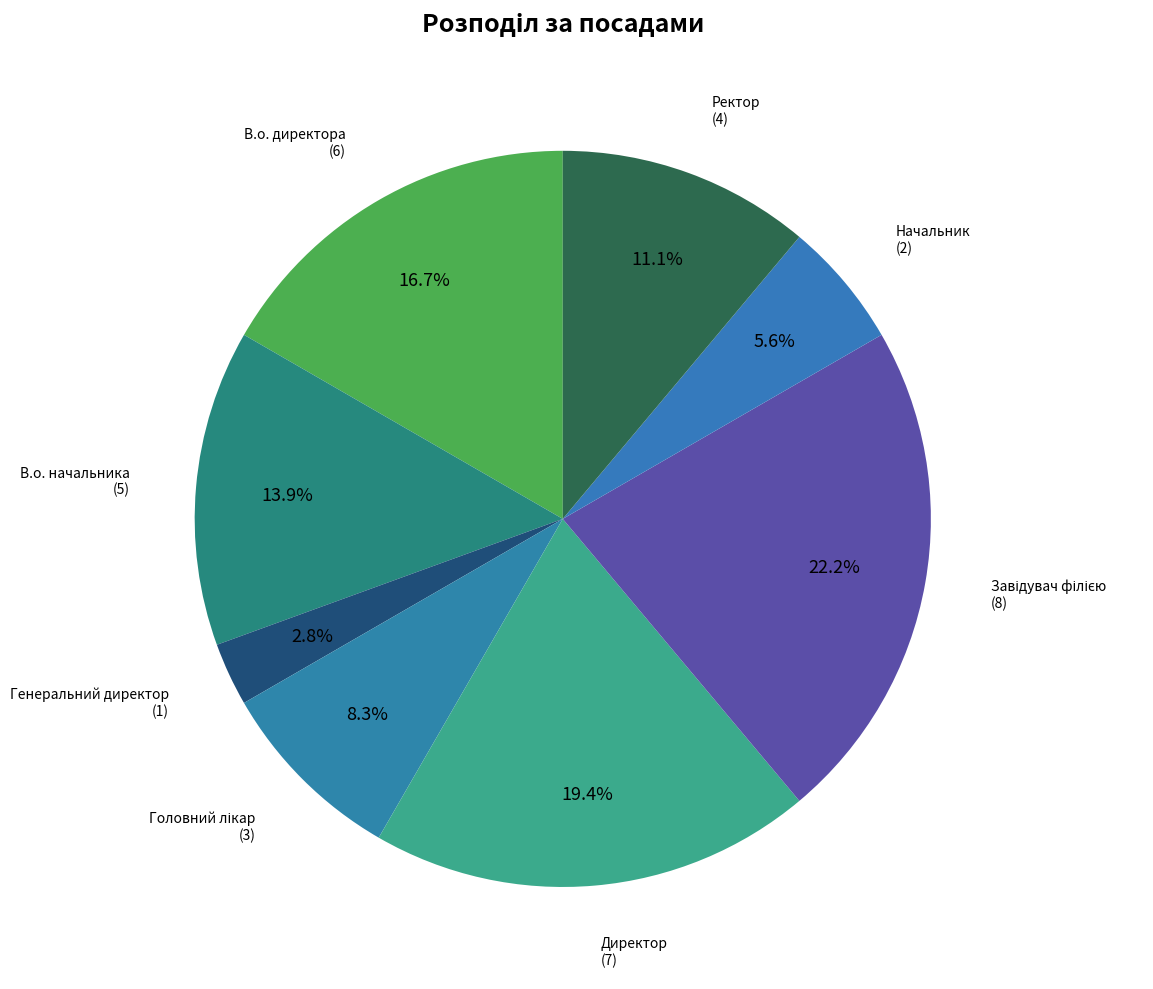

Which category has the biggest portion of the pie?

Завідувач філією